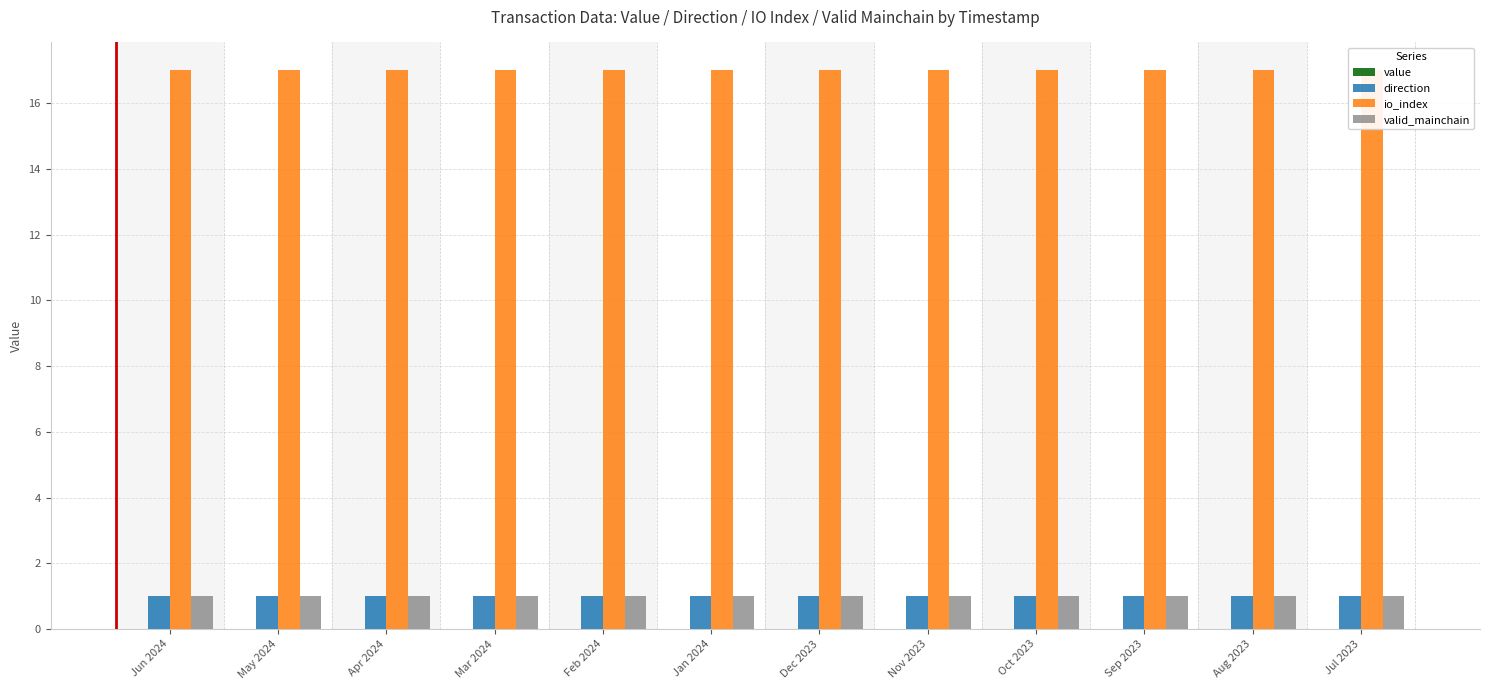

What is the minimum value for valid_mainchain?

1.0